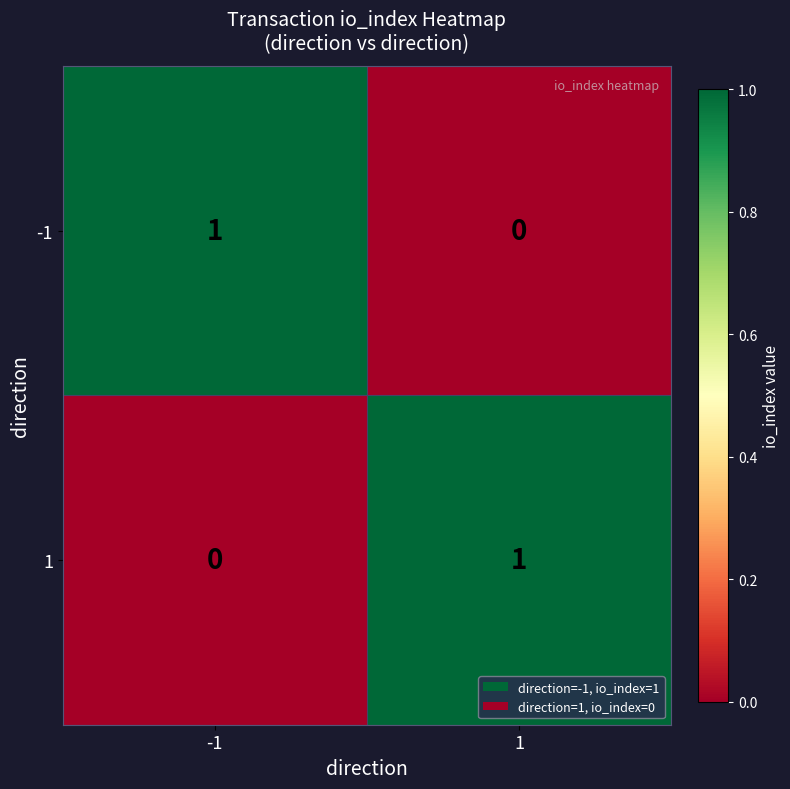

How many distinct data groups are displayed?

2